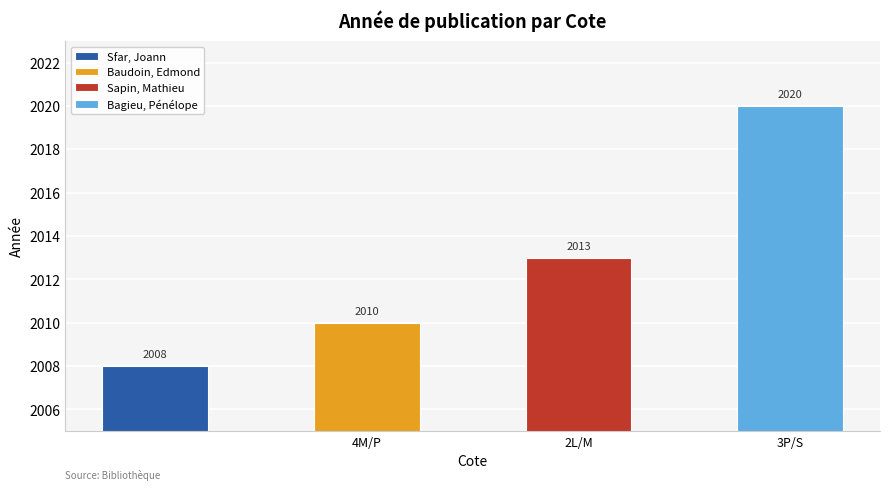

What is the change in value from 4M/P to 3P/S?

+10